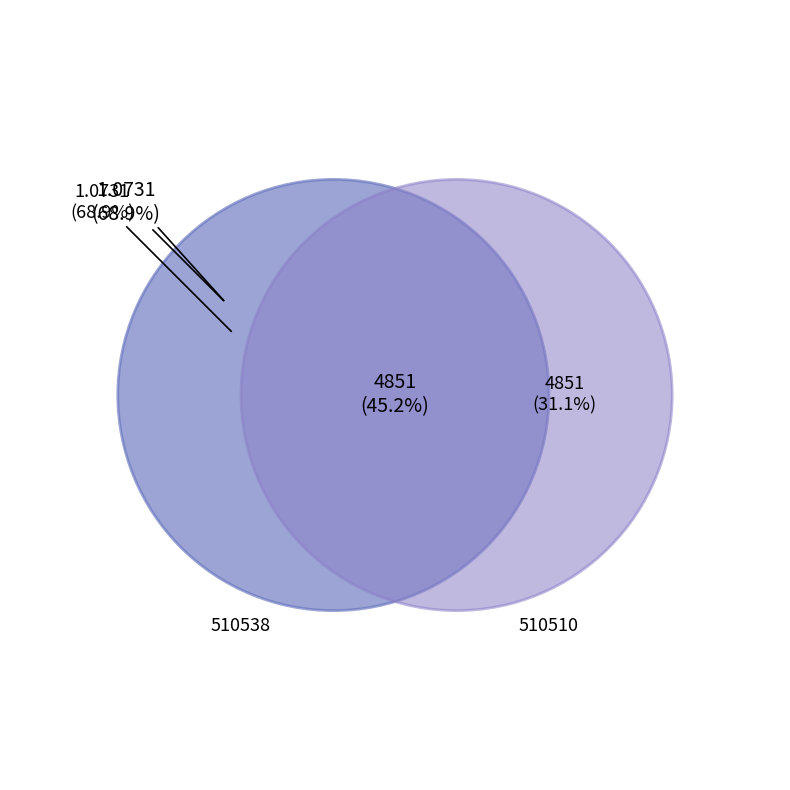

How many slices are in this pie chart?

2